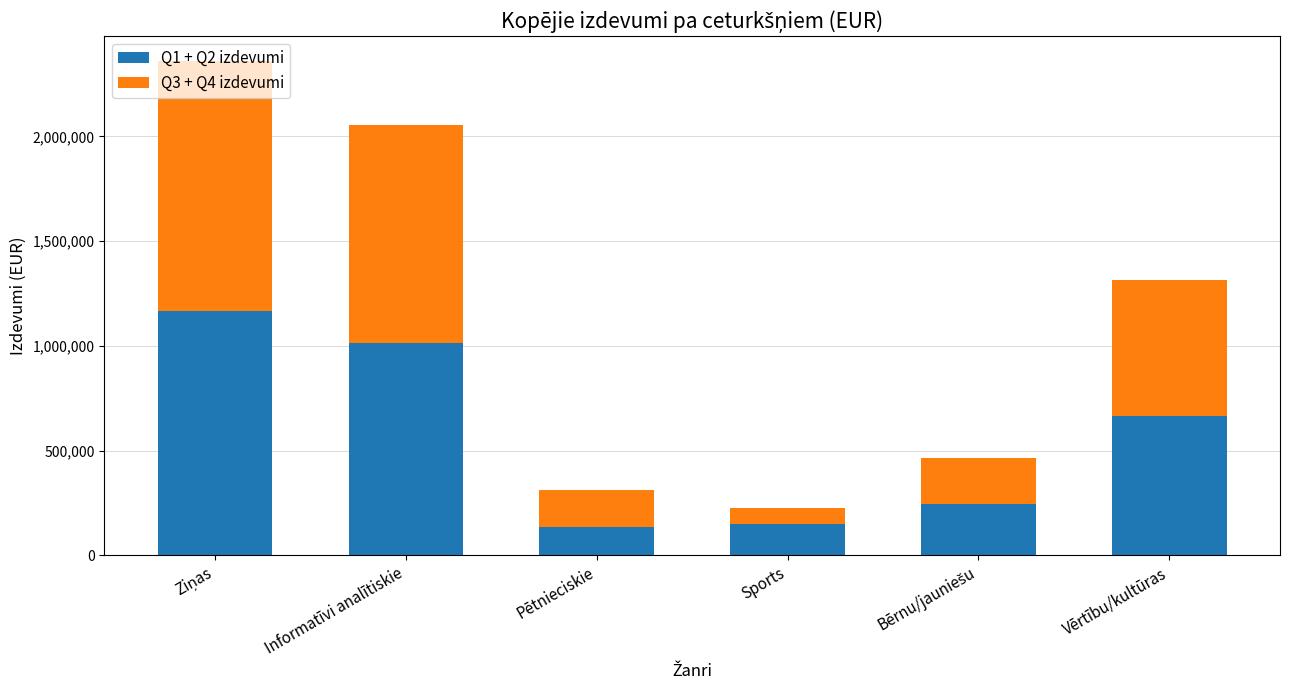

The Q1 + Q2 izdevumi series shows 906723 at Vērtību/kultūras. True or false?

False